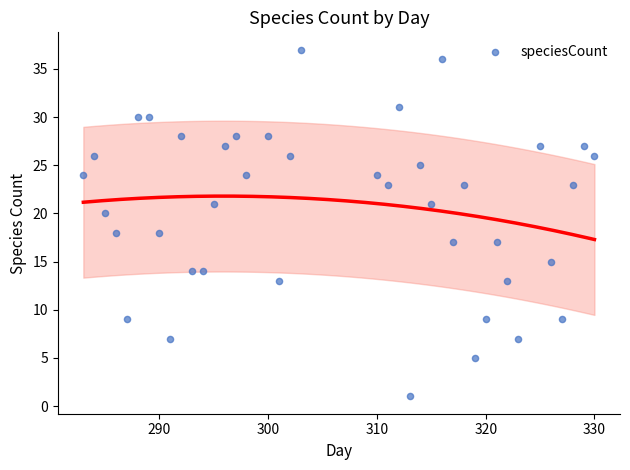

What is the range of Y values (max minus min)?

36